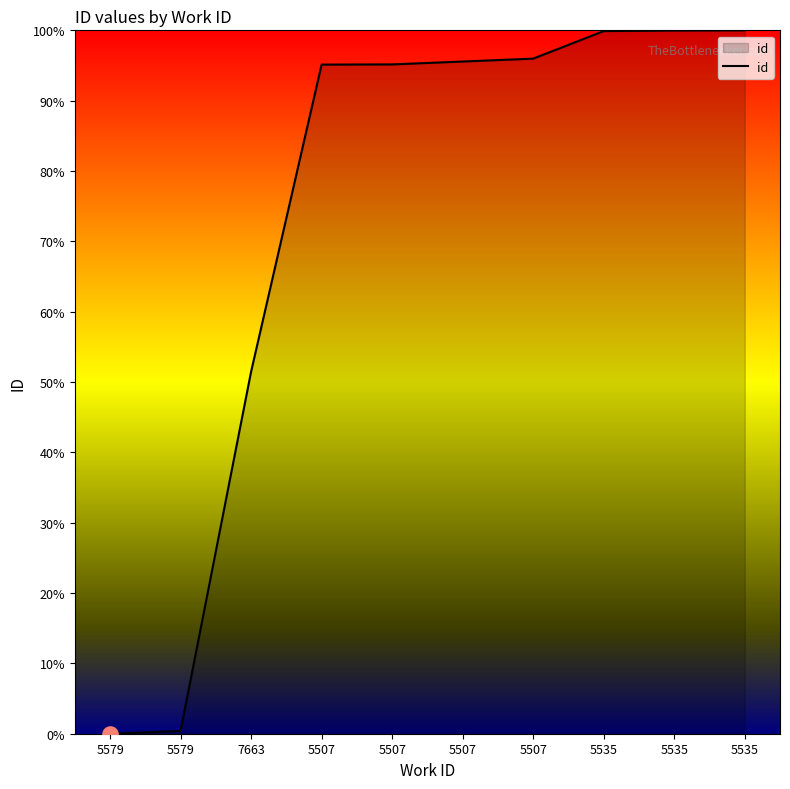

Approximately how many times larger is the value at 5507 compared to 5535?

1.0